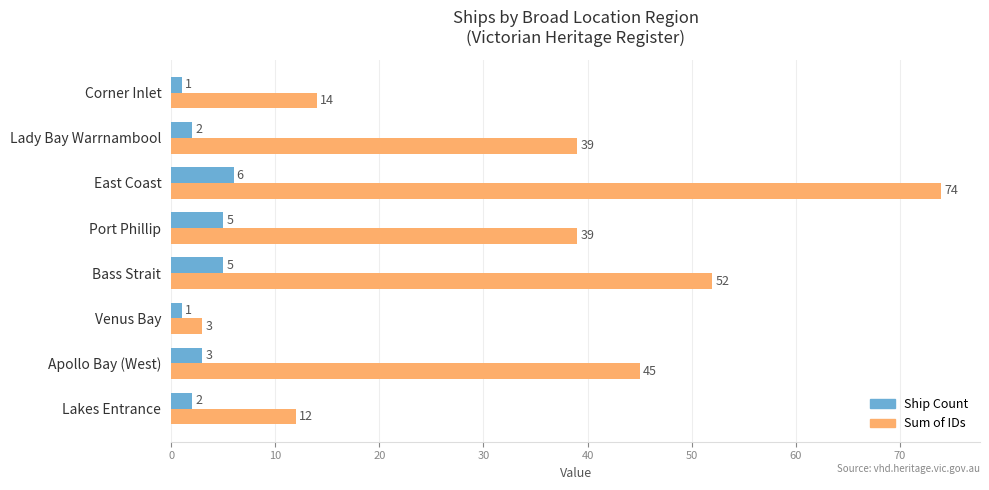

What are all the series names shown in the legend?

Ship Count, Sum of IDs